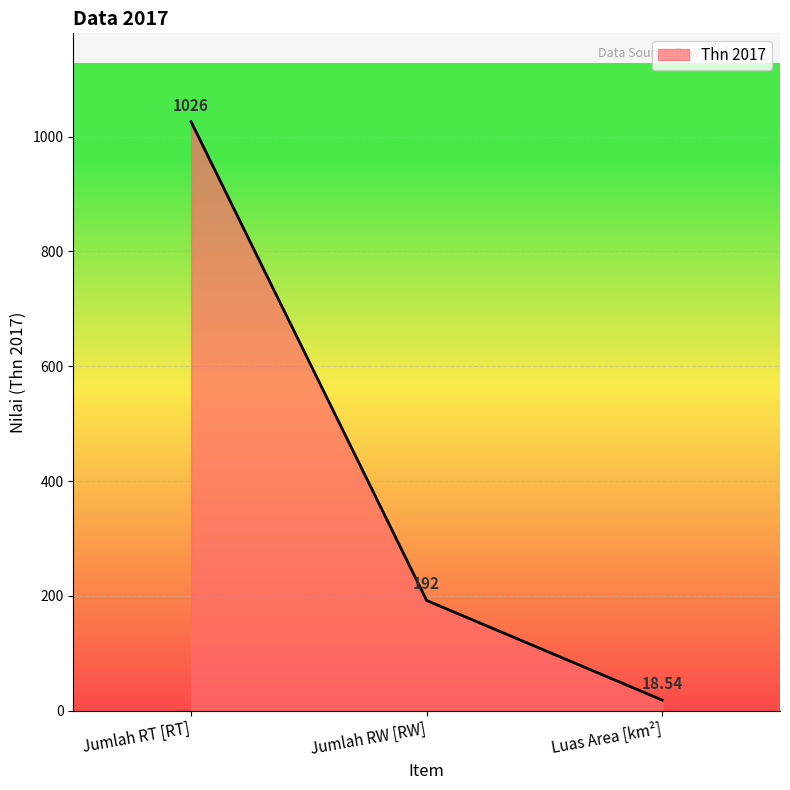

What is the ratio of the value at Jumlah RT [RT] to the value at Jumlah RW [RW]?

5.3